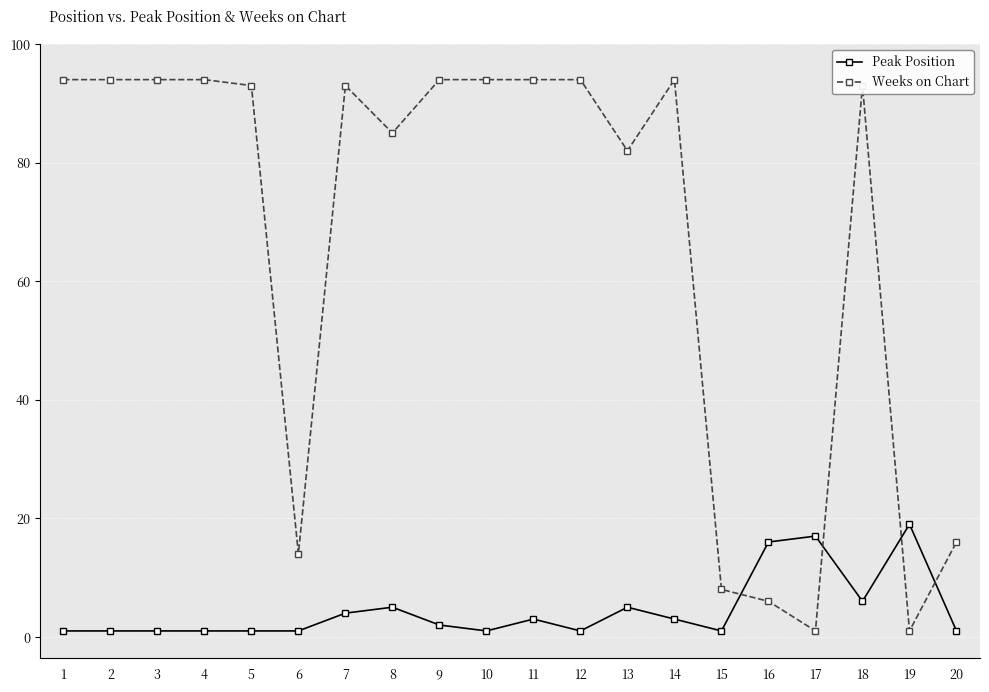

Reading right to left, what are all the values shown in this chart?

Peak Position: 1	19	6	17	16	1	3	5	1	3	1	2	5	4	1	1	1	1	1	1
Weeks on Chart: 16	1	93	1	6	8	94	82	94	94	94	94	85	93	14	93	94	94	94	94